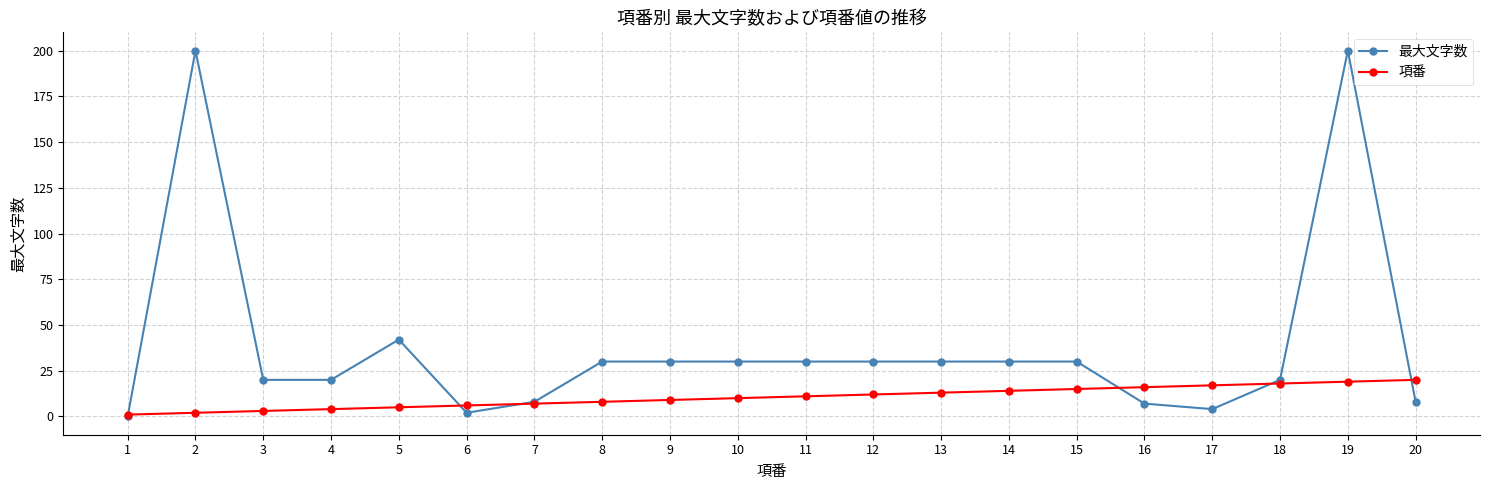

Between 5 and 7, which series saw the biggest shift?

最大文字数